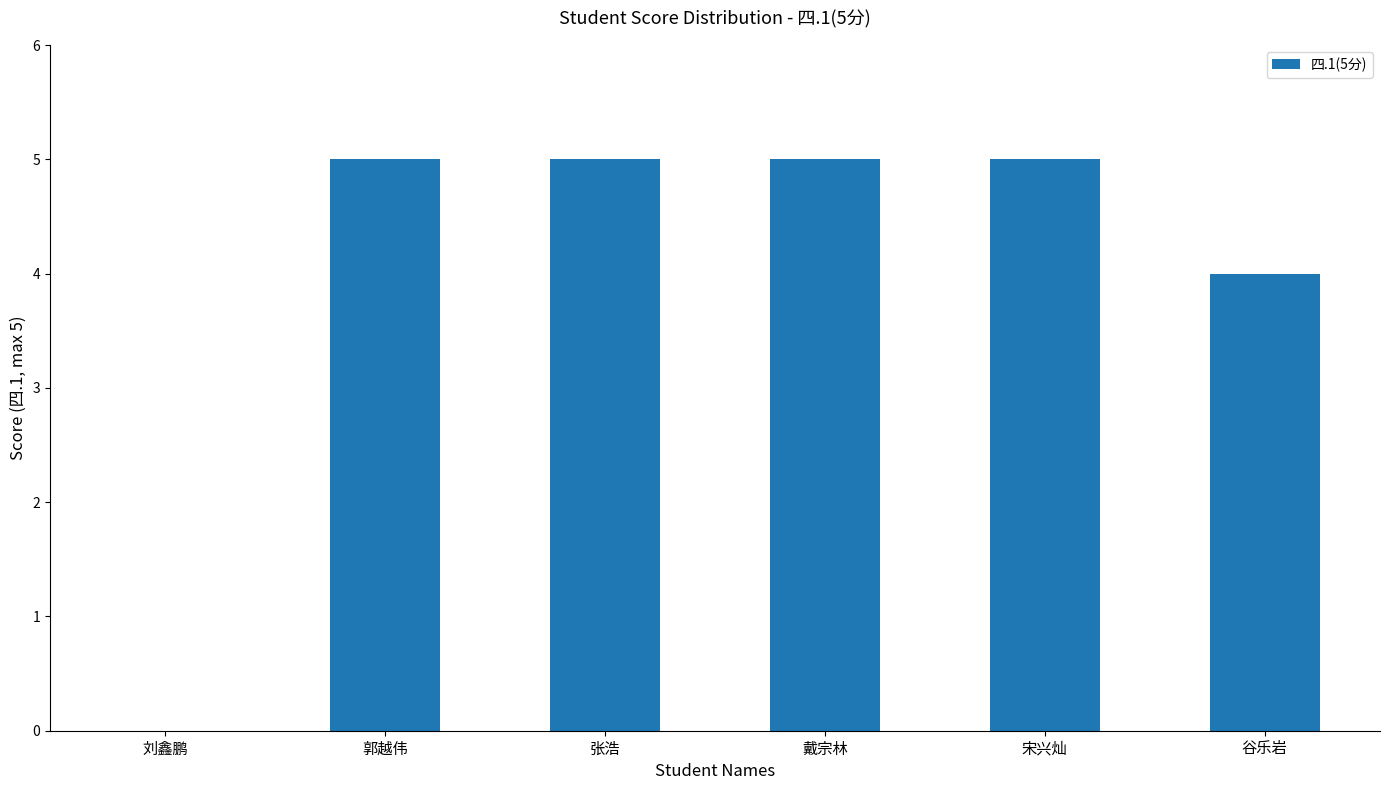

The value at 谷乐岩 is 2. True or false?

False